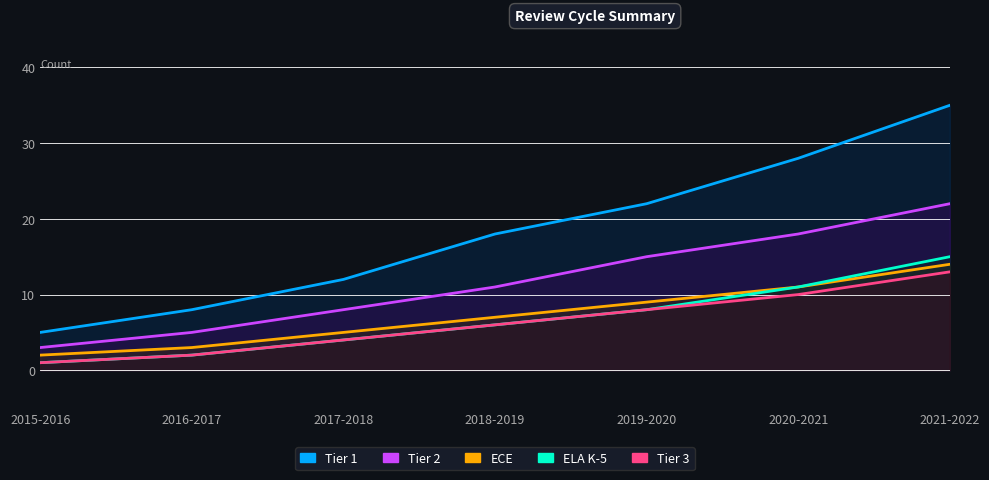

At which label does ELA K-5 first exceed 6?

2019-2020